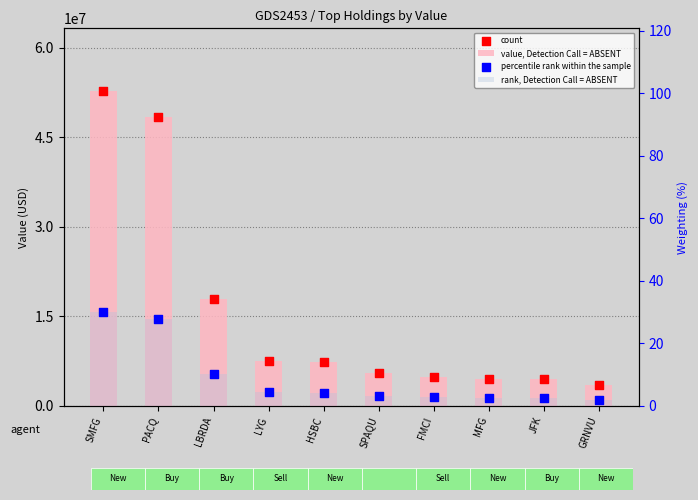

At how many categories does at least one series exceed 37292119?

2